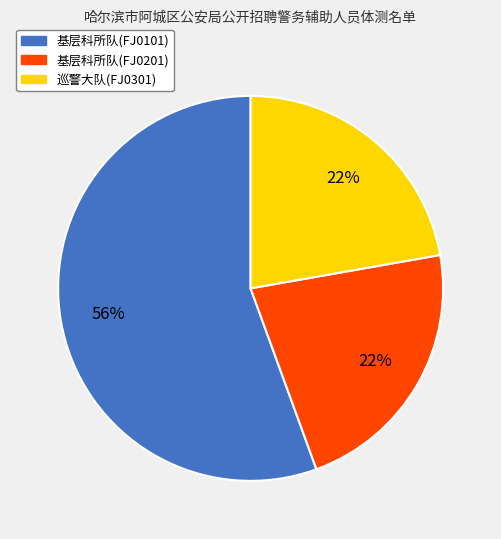

True or false: 巡警大队(FJ0301) accounts for 16% of the total.

False